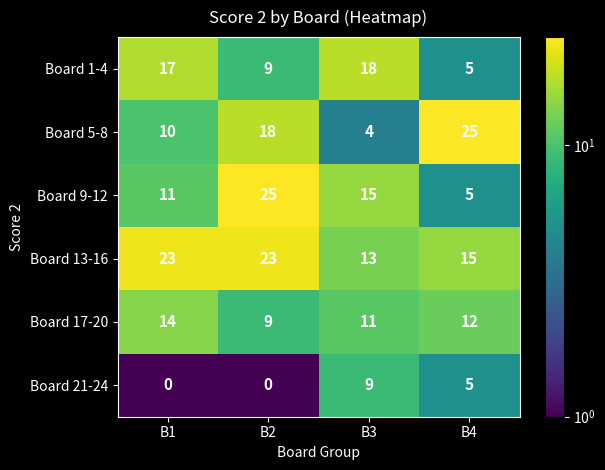

What is the difference between the maximum and minimum values in the Board 1-4 series?

13